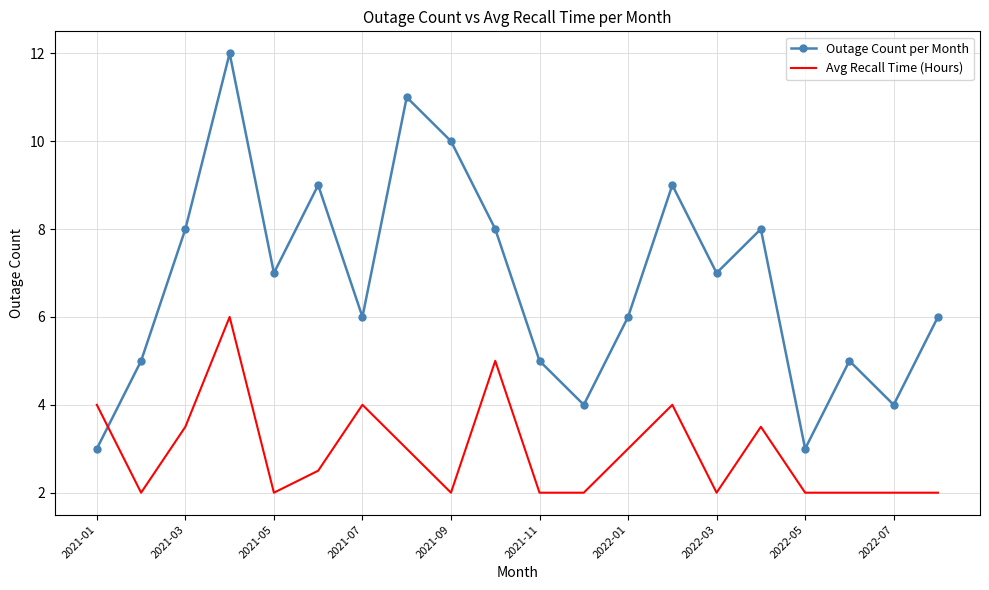

What is the average value of the Avg Recall Time (Hours) series?

2.9